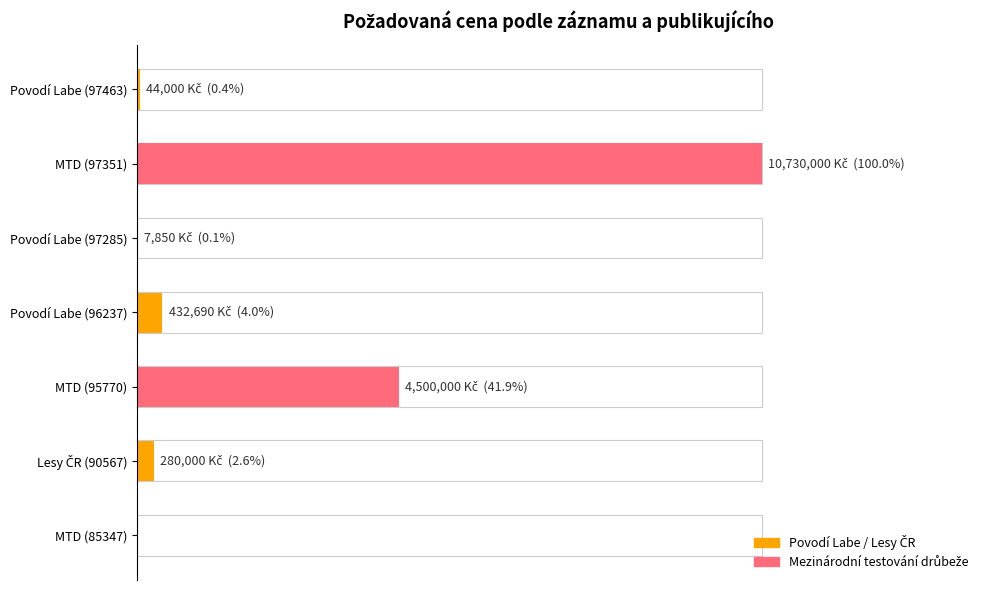

What is the maximum value shown in the chart?

10730000